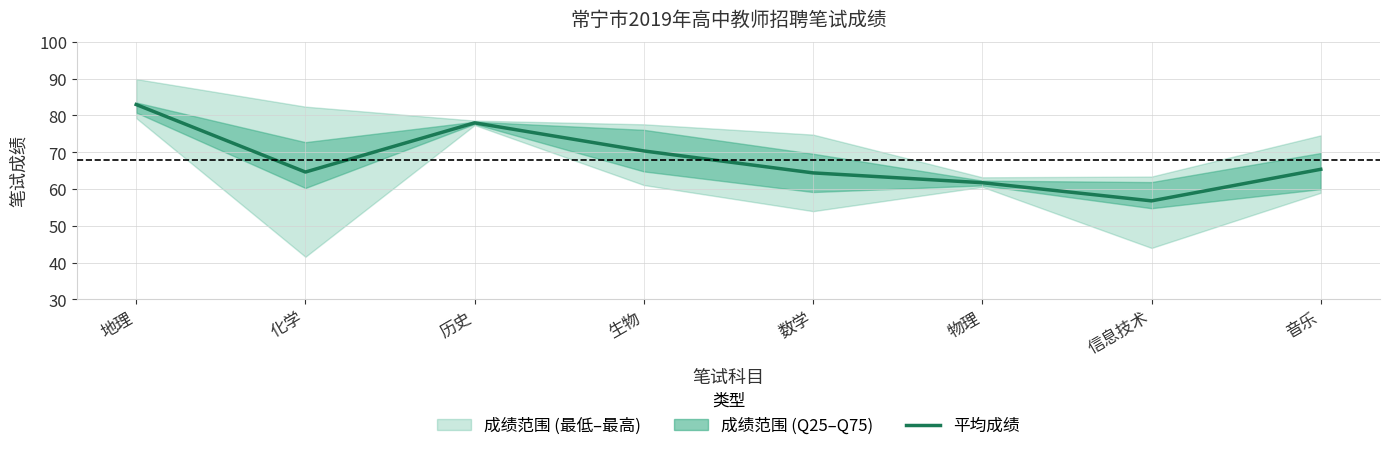

Which has a higher value, 音乐 or 物理?

音乐